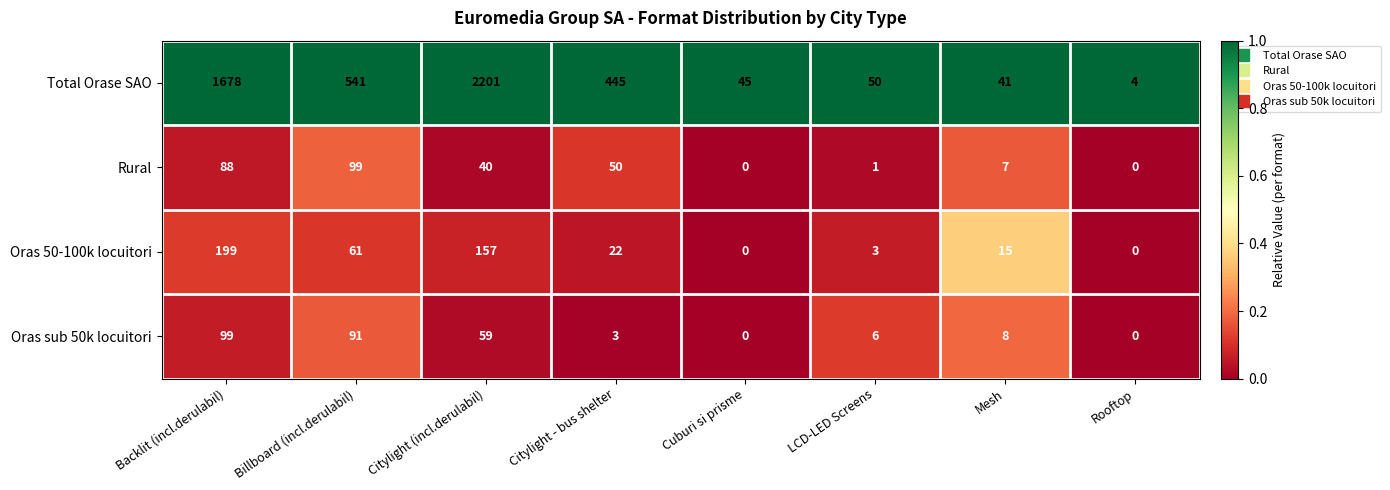

Which series changed the most between Billboard (incl.derulabil) and Citylight - bus shelter?

Total Orase SAO